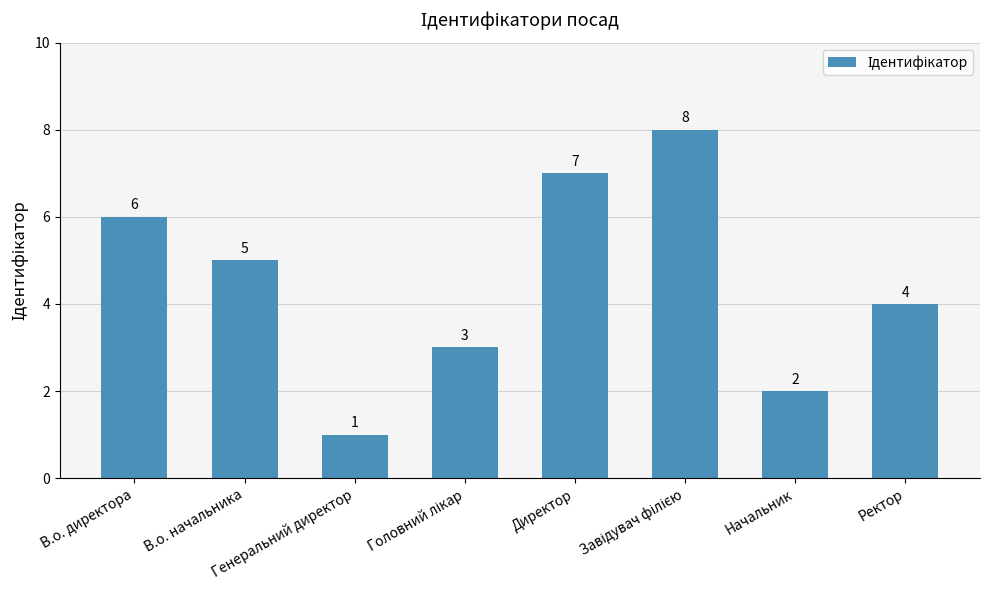

Where is the data nearest to the value 4?

Ректор